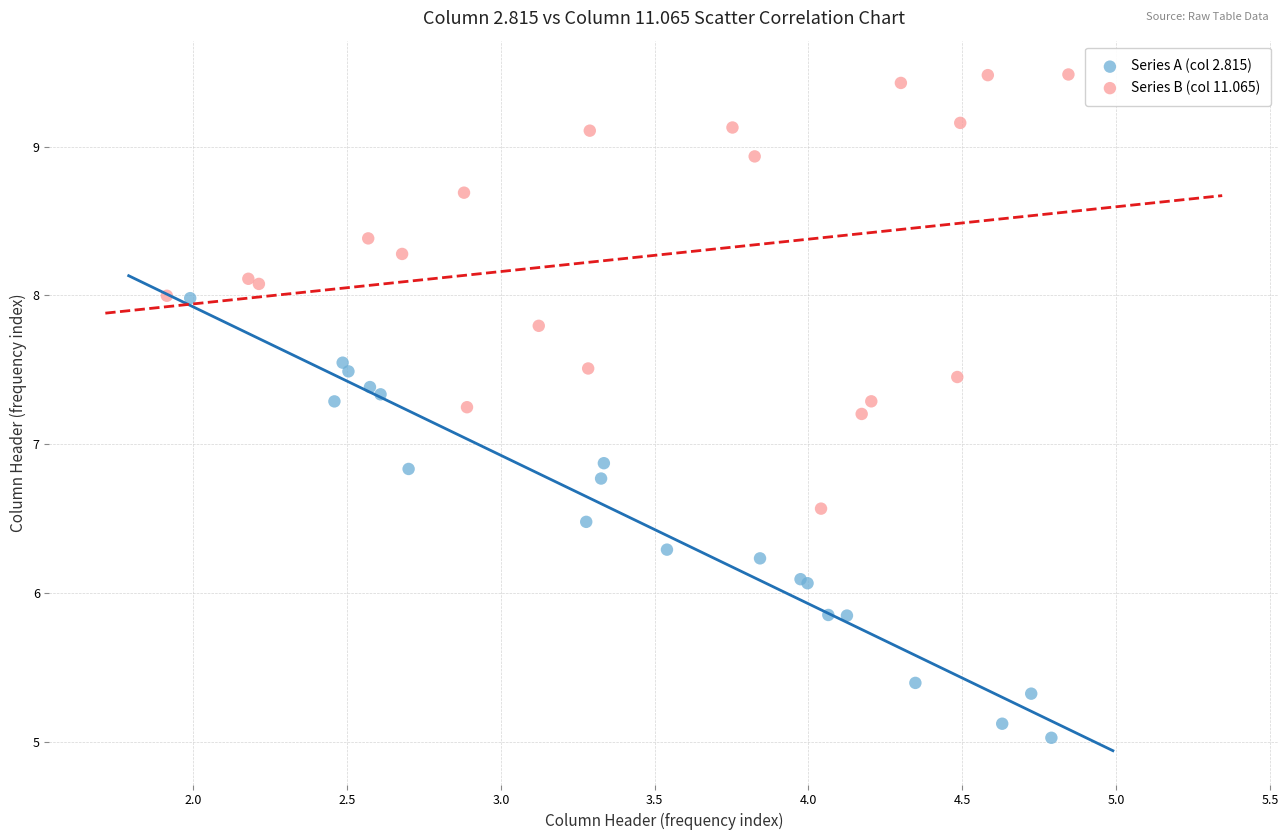

Which series reaches the minimum Y coordinate?

Series A (col 2.815)